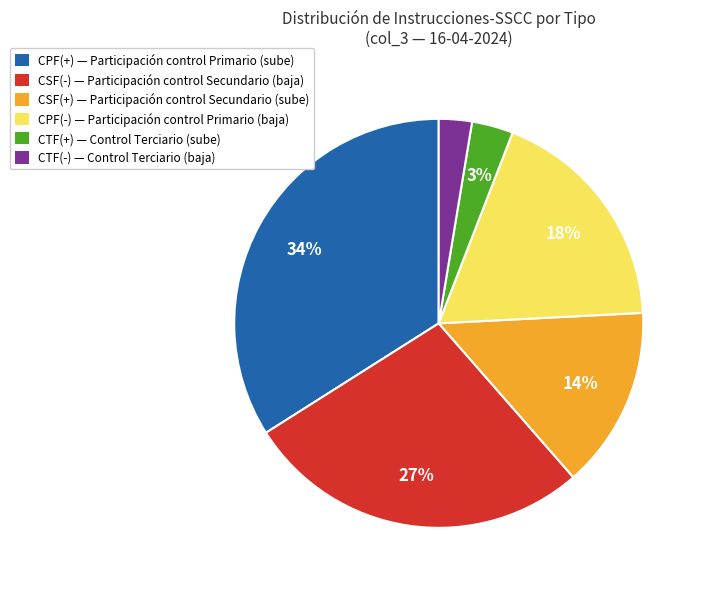

True or false: CPF(+) accounts for 34% of the total.

True